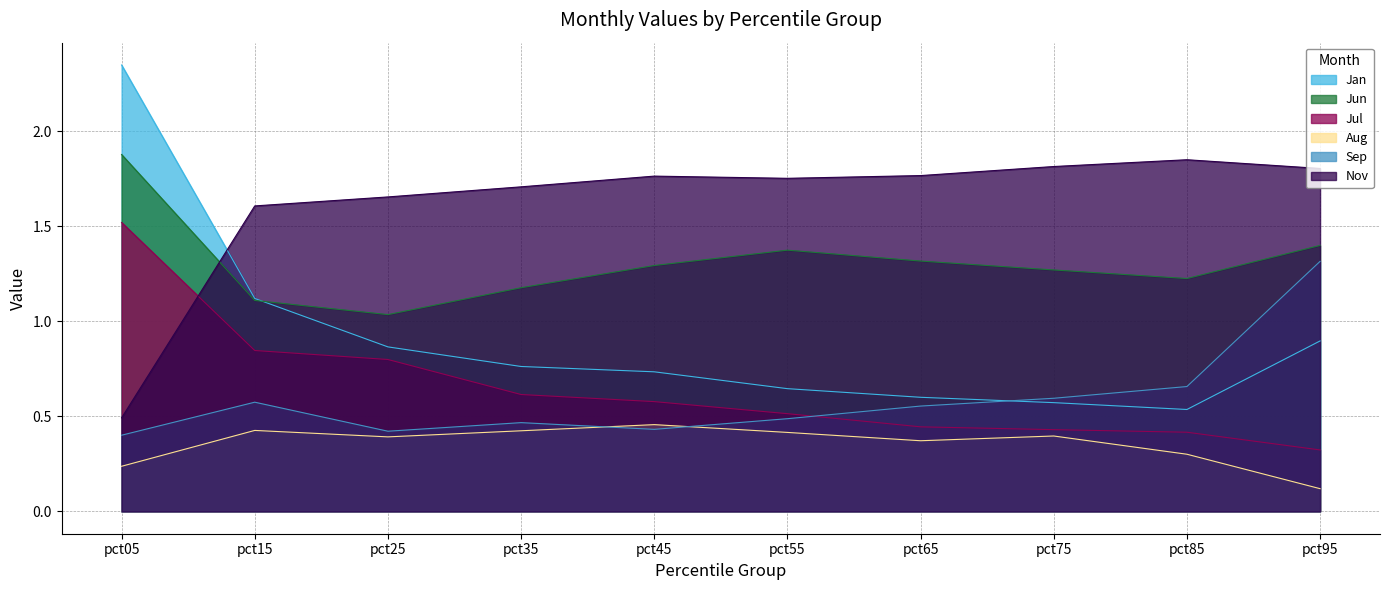

What is the total value across all series at pct95?

5.9